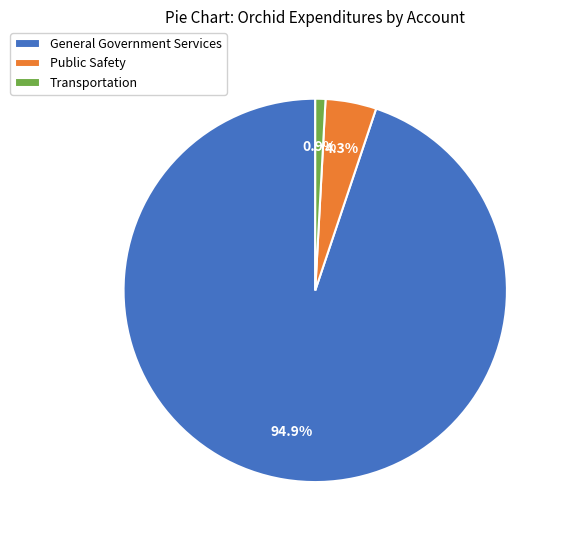

Which category accounts for the majority?

General Government Services